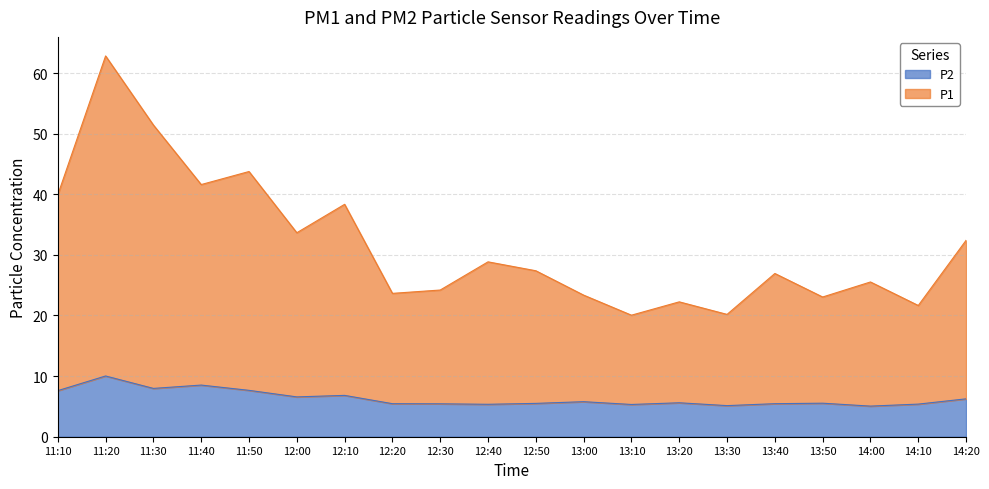

True or false: P2 and P1 cross at least once.

False